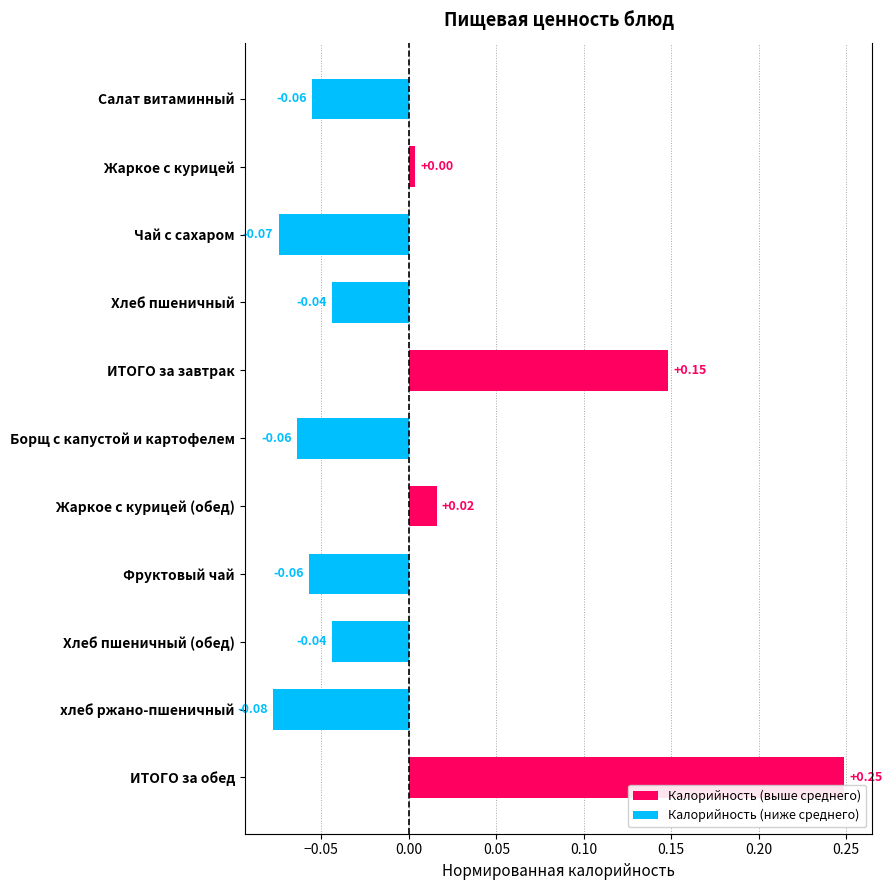

Reading right to left, list all the values displayed in this chart.

0.2	-0.1	-0.0	-0.1	0.0	-0.1	0.1	-0.0	-0.1	0.0	-0.1